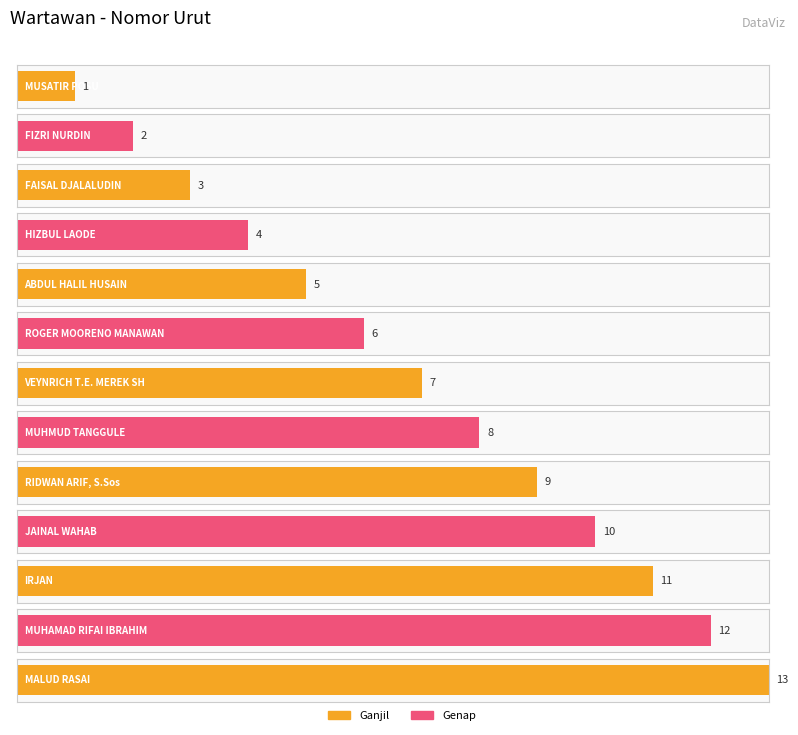

List the labels in order of value, smallest first.

MUSATIR POSU, FIZRI NURDIN, FAISAL DJALALUDIN, HIZBUL LAODE, ABDUL HALIL HUSAIN, ROGER MOORENO MANAWAN, VEYNRICH T.E. MEREK SH, MUHMUD TANGGULE, RIDWAN ARIF, S.Sos, JAINAL WAHAB, IRJAN, MUHAMAD RIFAI IBRAHIM, MALUD RASAI